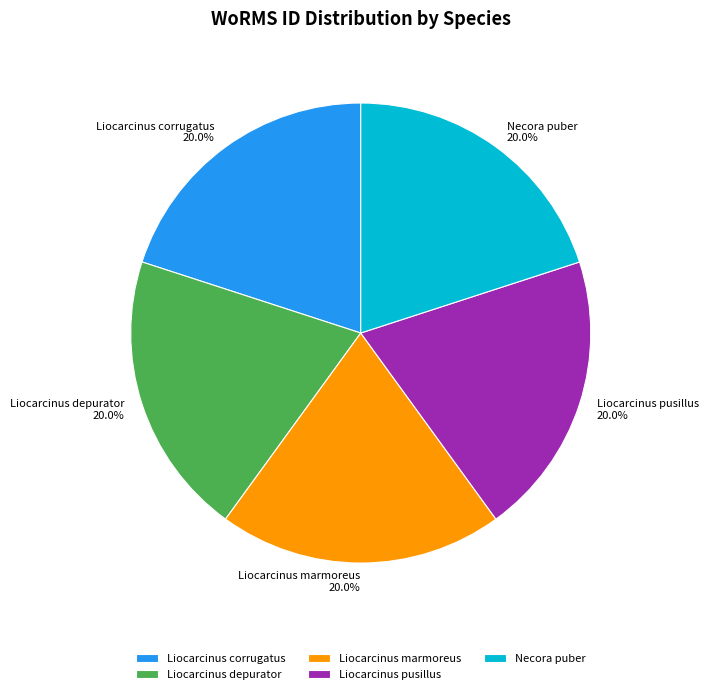

Does any single category account for the majority?

No